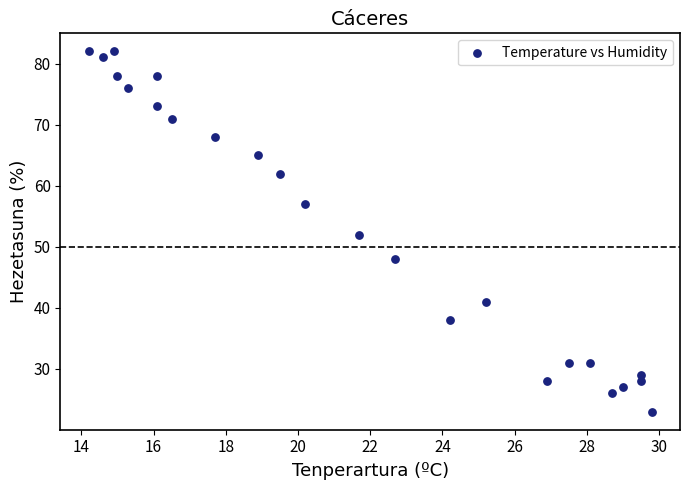

What is the range of Y values (max minus min)?

59